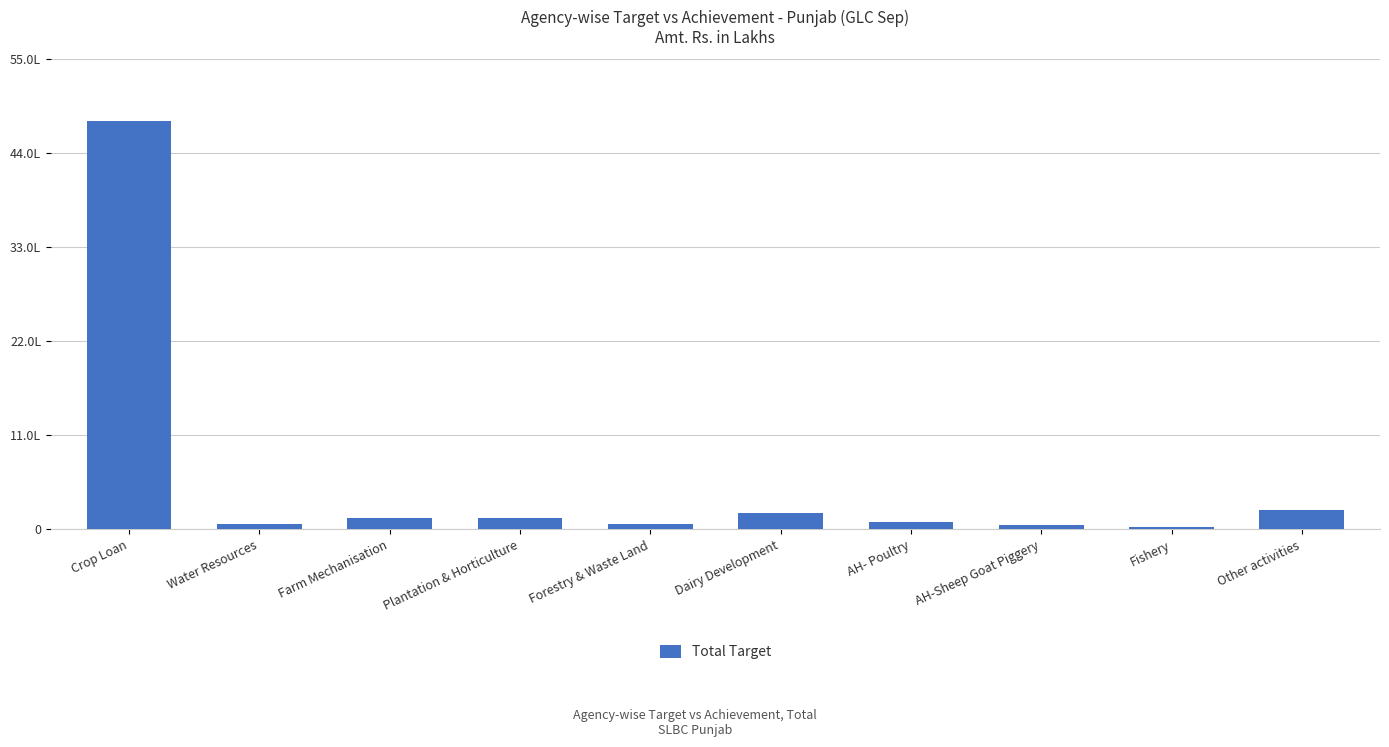

What is the difference between the values at Fishery and AH-Sheep Goat Piggery?

26485.8